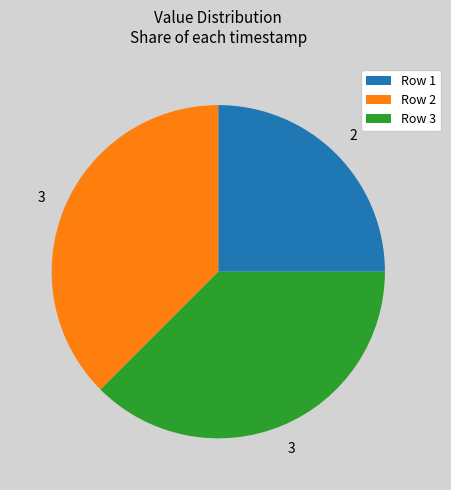

What is the smallest slice in the pie chart?

Row 1